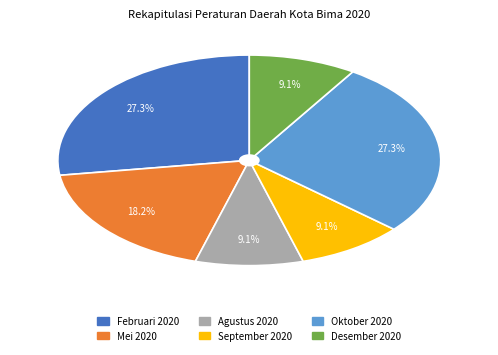

Count the number of slices in the pie.

6